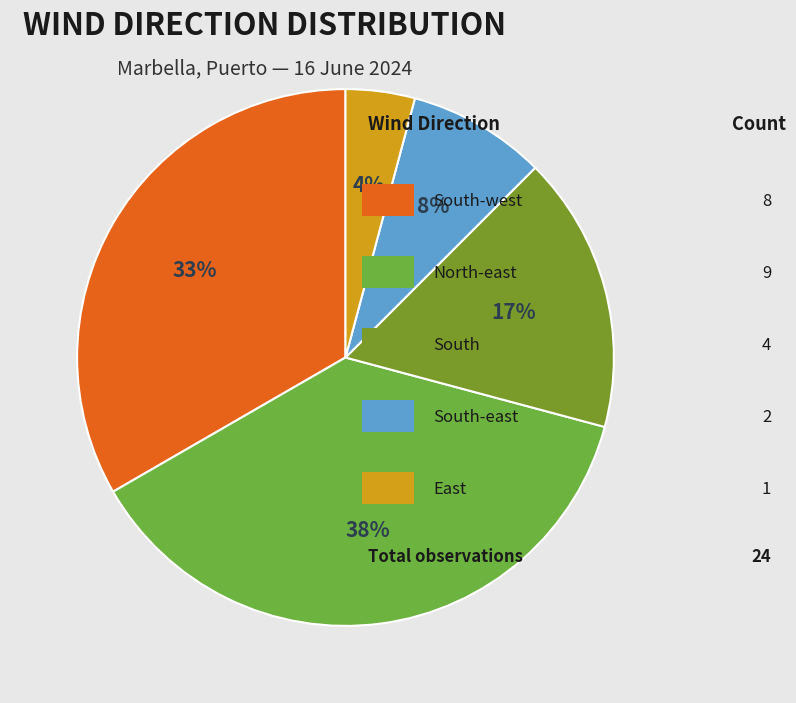

Count the number of slices in the pie.

5